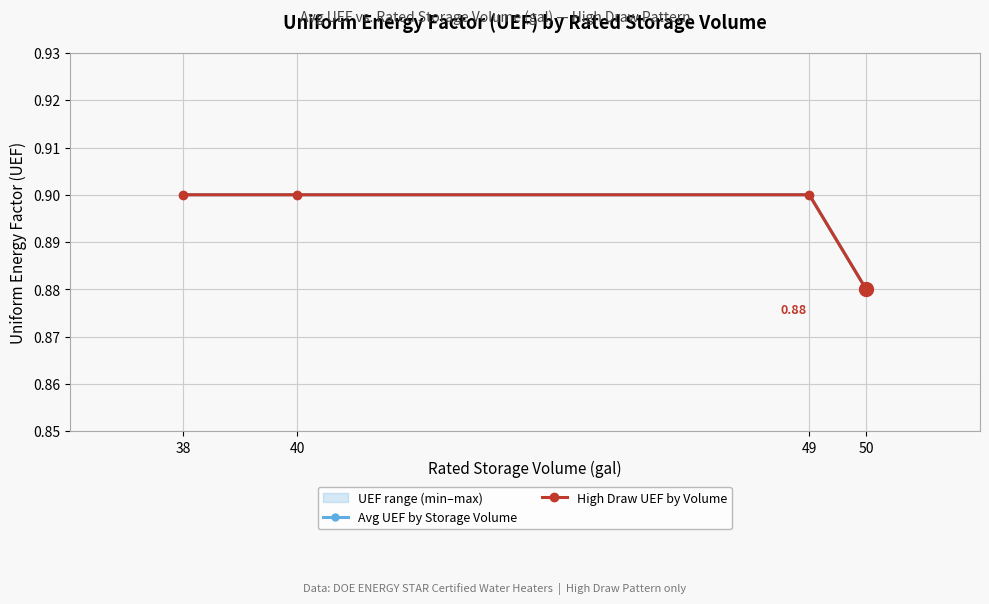

Which series changed the most between 40 and 49?

Avg UEF by Storage Volume